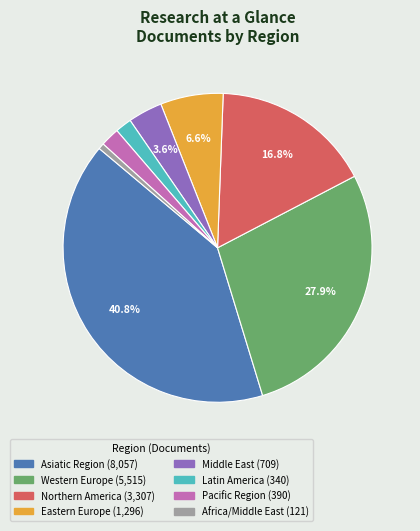

To the nearest percent, what is the difference between the Middle East and Latin America slice percentages?

2%